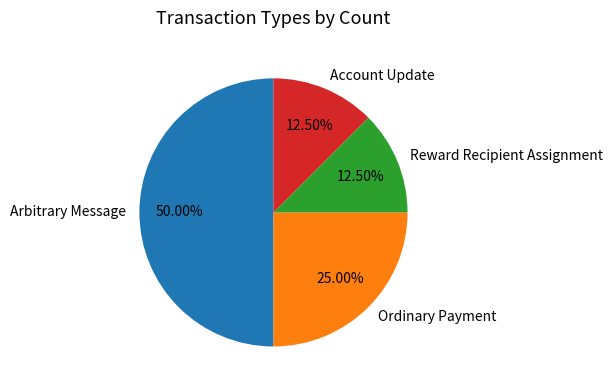

What is the largest slice in the pie chart?

Arbitrary Message